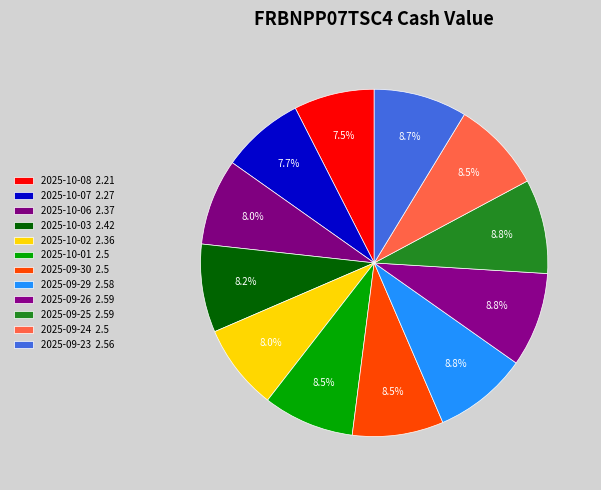

To the nearest percent, what is the average slice percentage?

8%